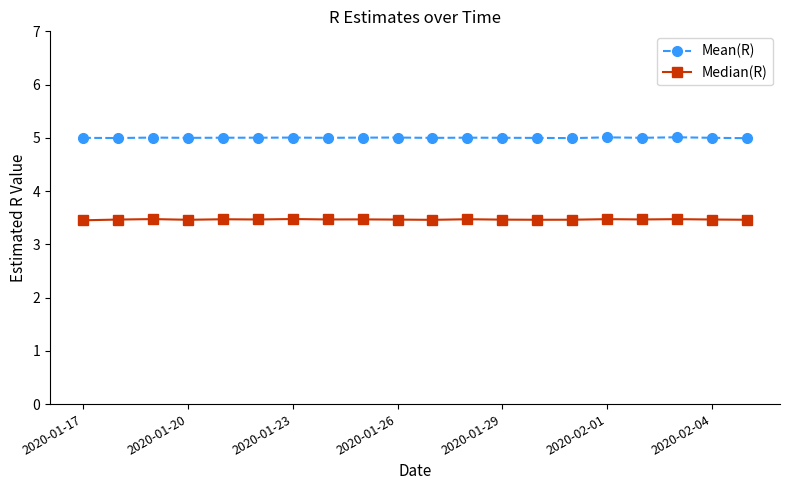

What is the value of the Median(R) point at the 11th from the left?

3.5